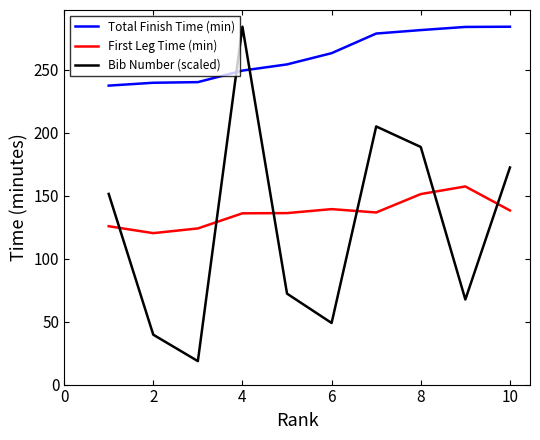

Which series has the largest total across all categories?

Total Finish Time (min)